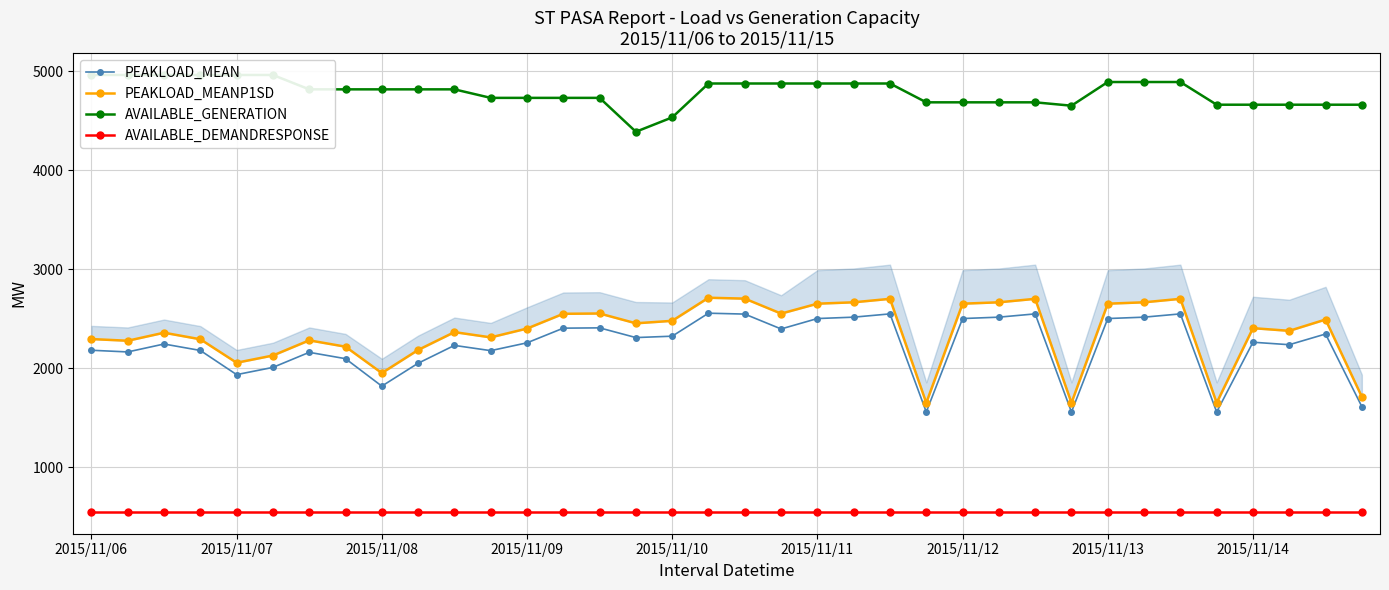

What is the average value of the AVAILABLE_GENERATION series?

4785